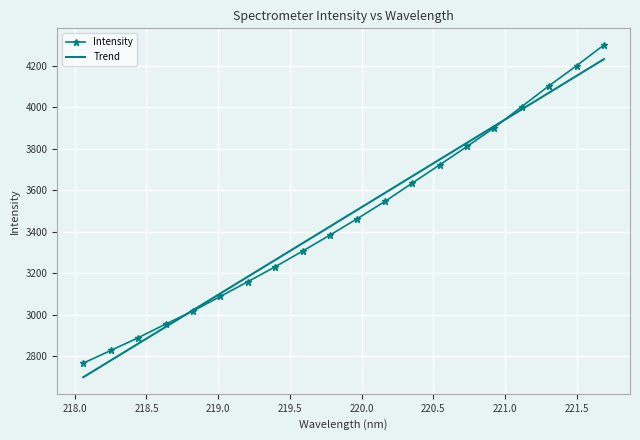

Which series has the widest spread of values?

Intensity